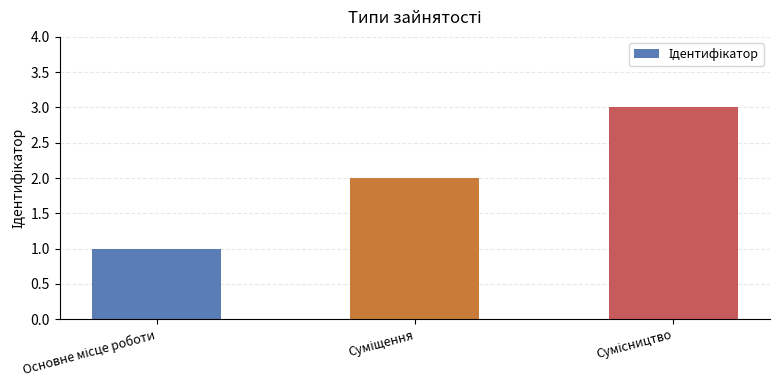

What is the sum of all values?

6